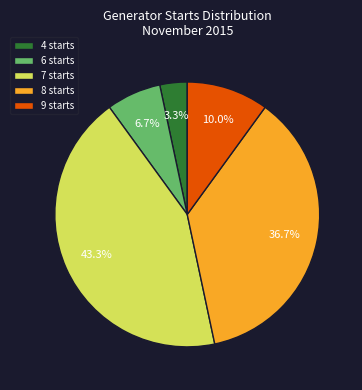

What percentage do 9 starts and 7 starts together represent?

53.3%